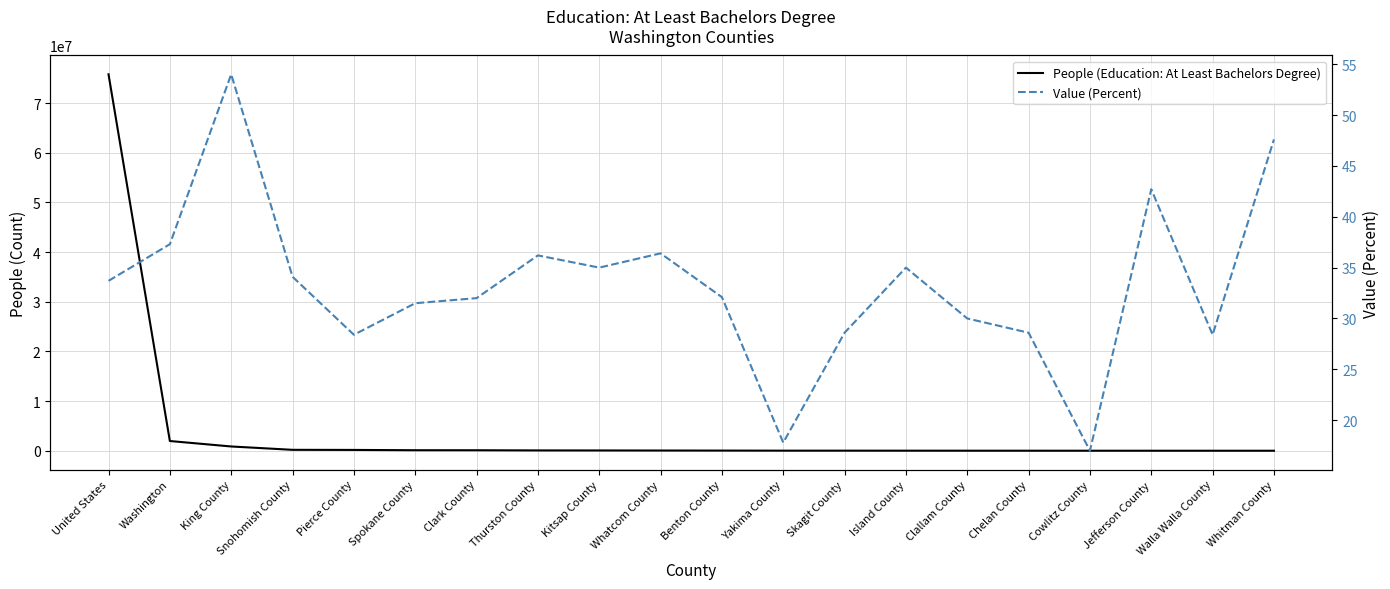

The Value (Percent) series shows 36.4 at Whatcom County. True or false?

True